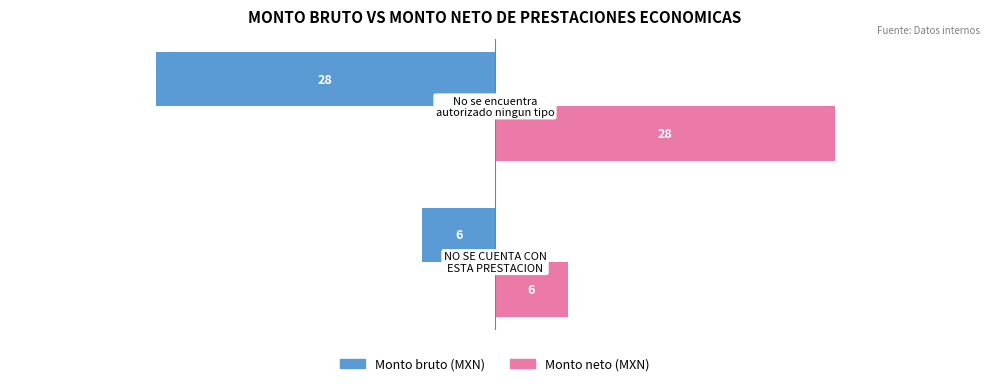

What is the maximum value shown in the chart?

28